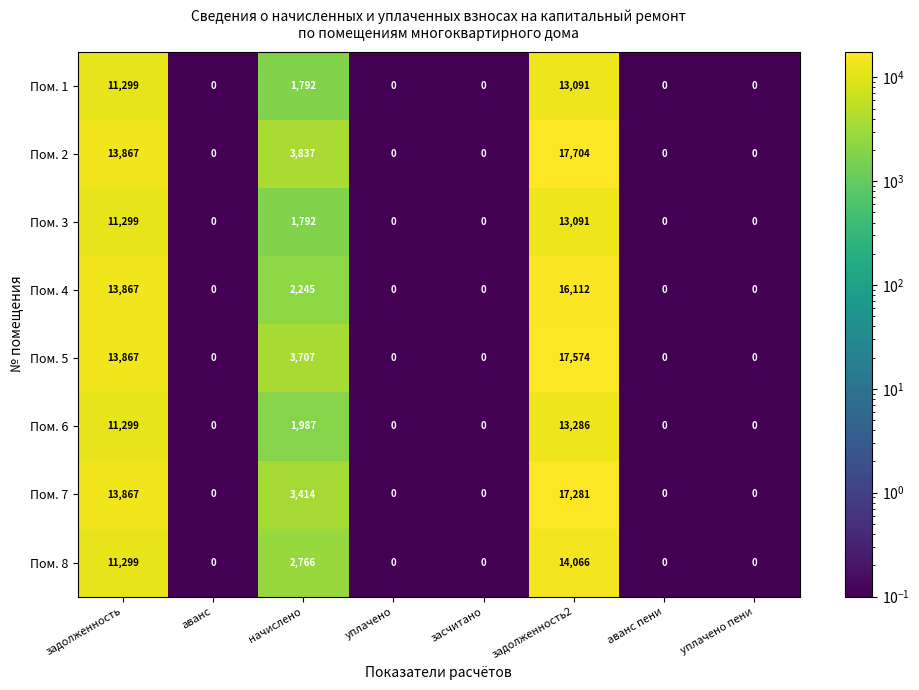

Which series has the largest total across all categories?

Пом. 2